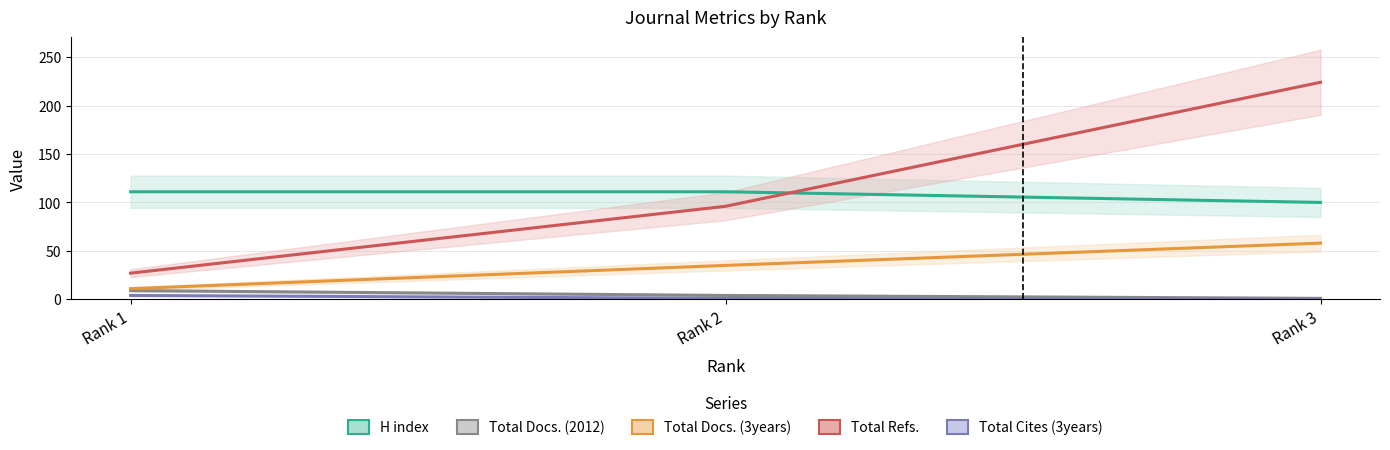

True or false: H index has a value of 111 at Rank 1.

True